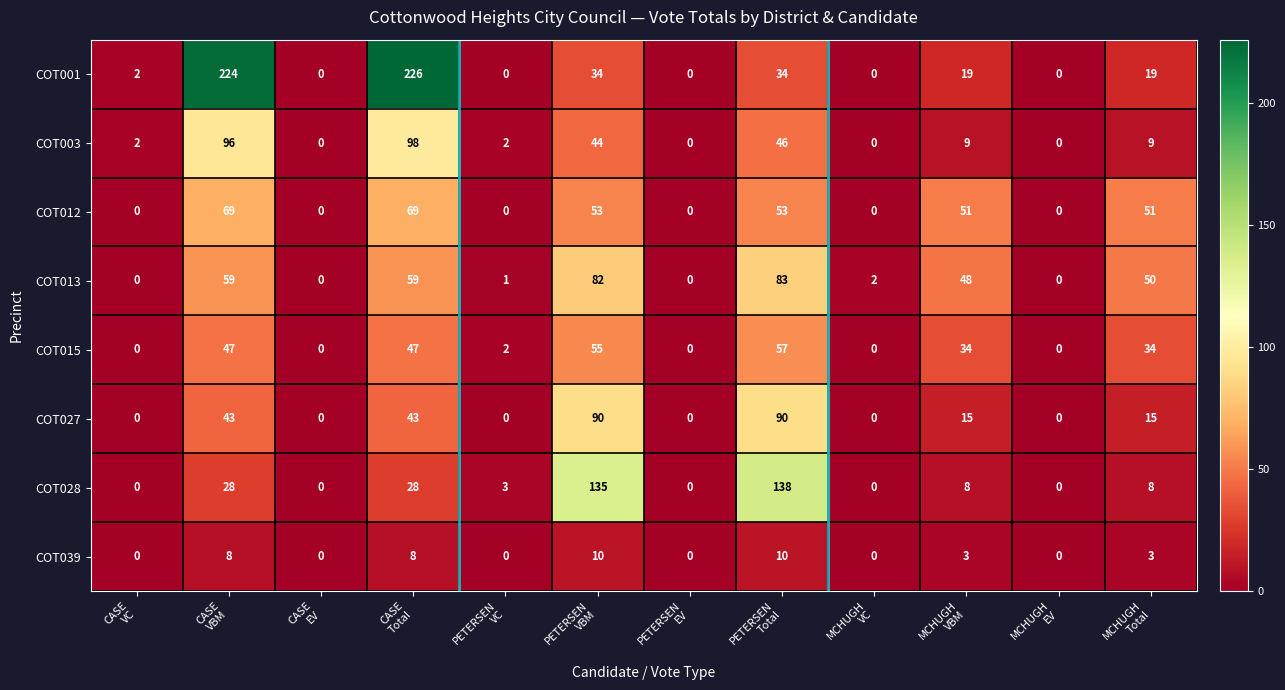

Count the COT027 values in the range 0 to 43.

10